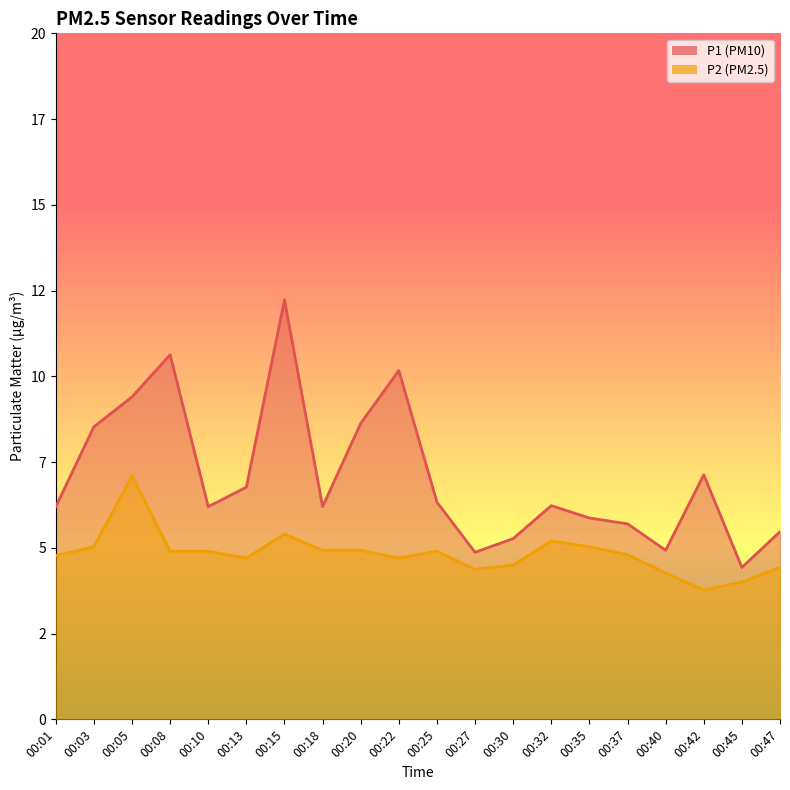

True or false: P1 has a value of 6.2 at 00:01.

True